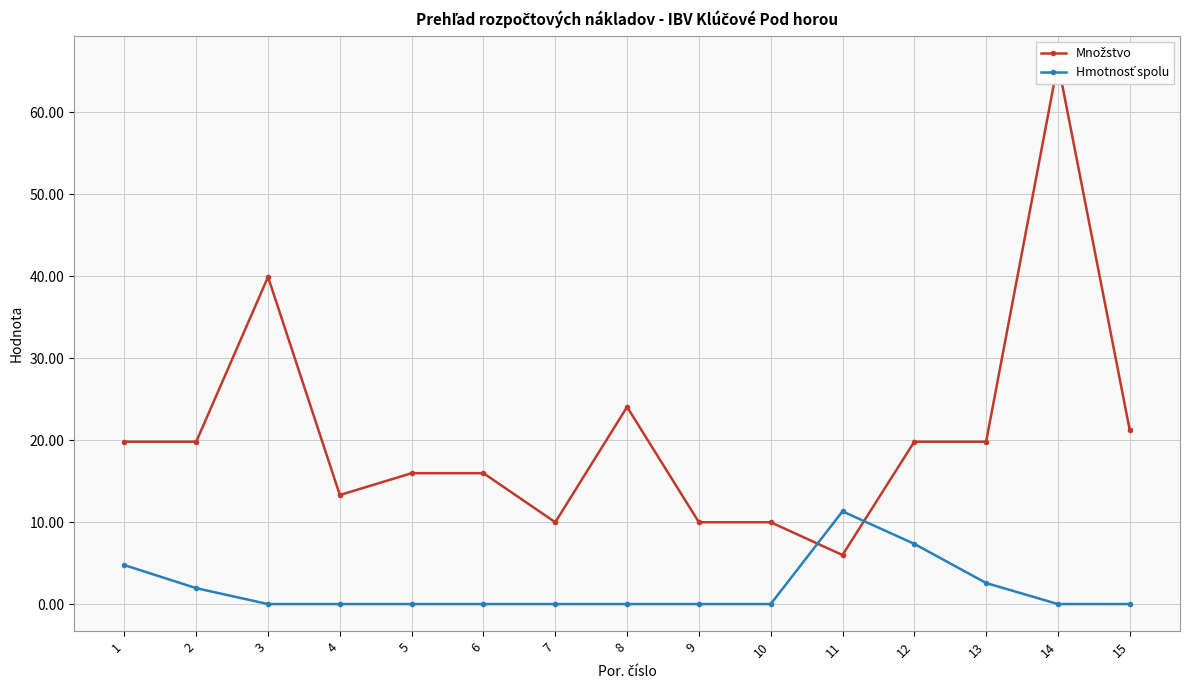

At which category is the sum across all series the highest?

14